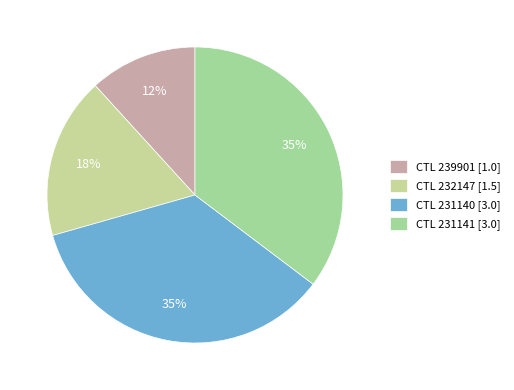

What is the smallest slice in the pie chart?

CTL 239901 [1.0]